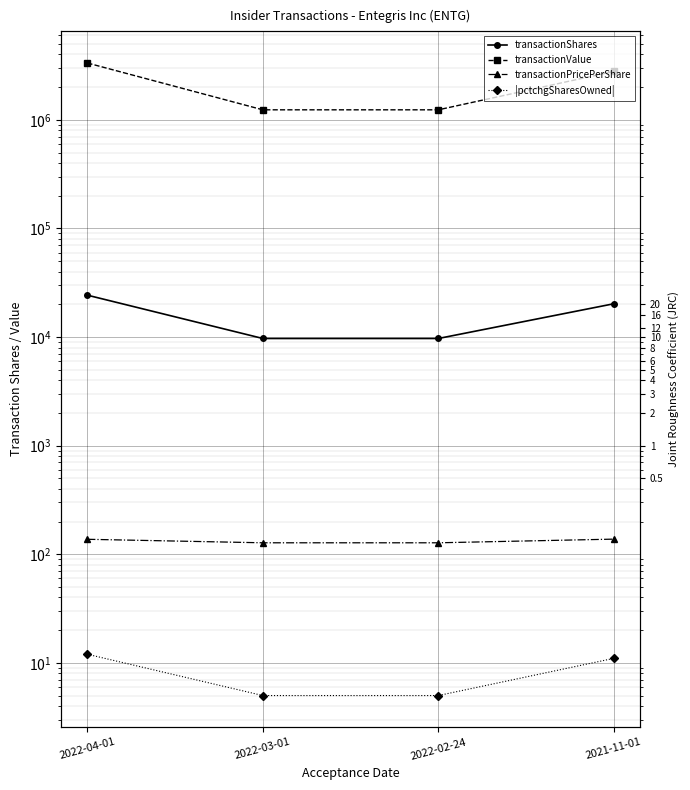

True or false: |pctchgSharesOwned| has a value of 8.5 at 2022-02-24.

False